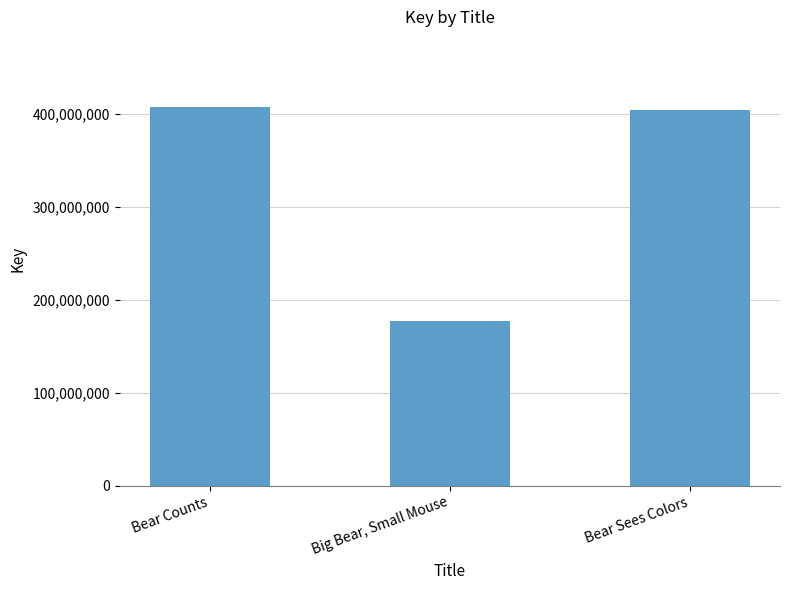

Reading left to right, list all the values displayed in this chart.

407361911	177496199	404714337